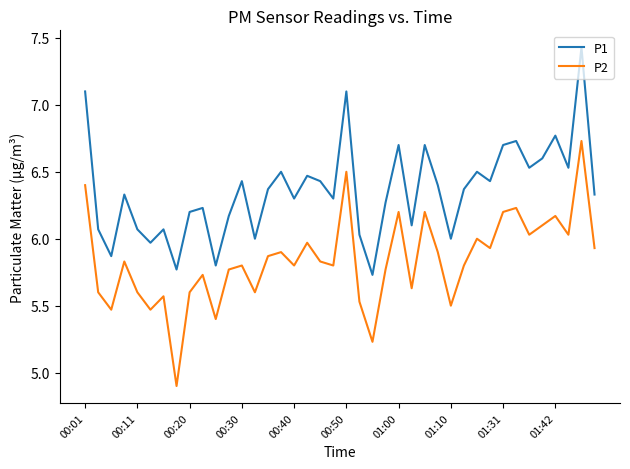

What is the smallest value displayed?

4.9